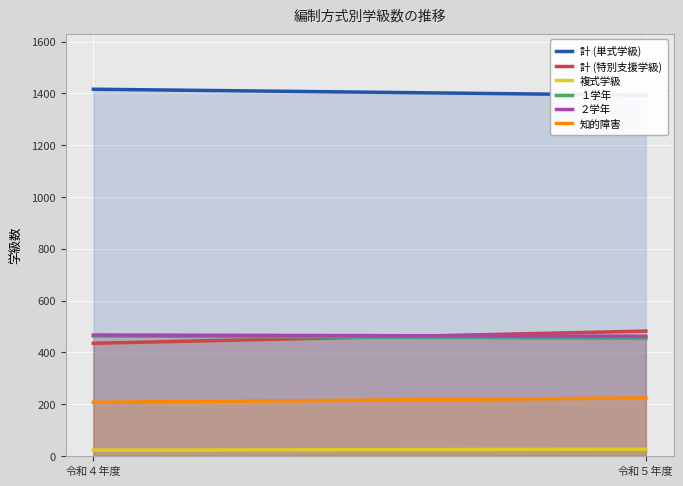

What is the sum of all 知的障害 values?

431